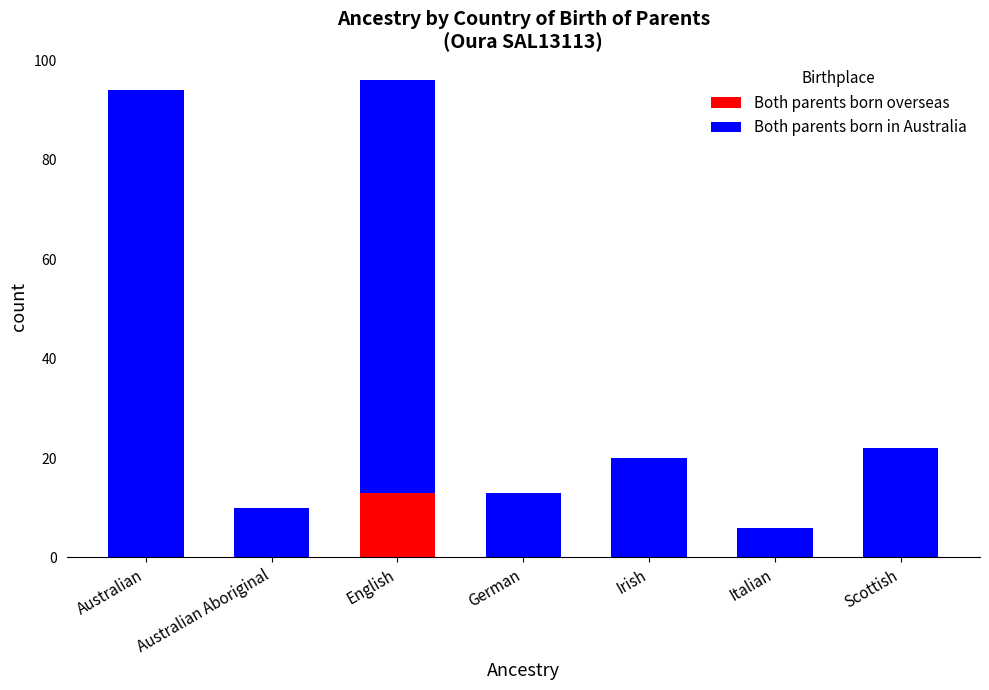

What is the total value across all series at English?

96